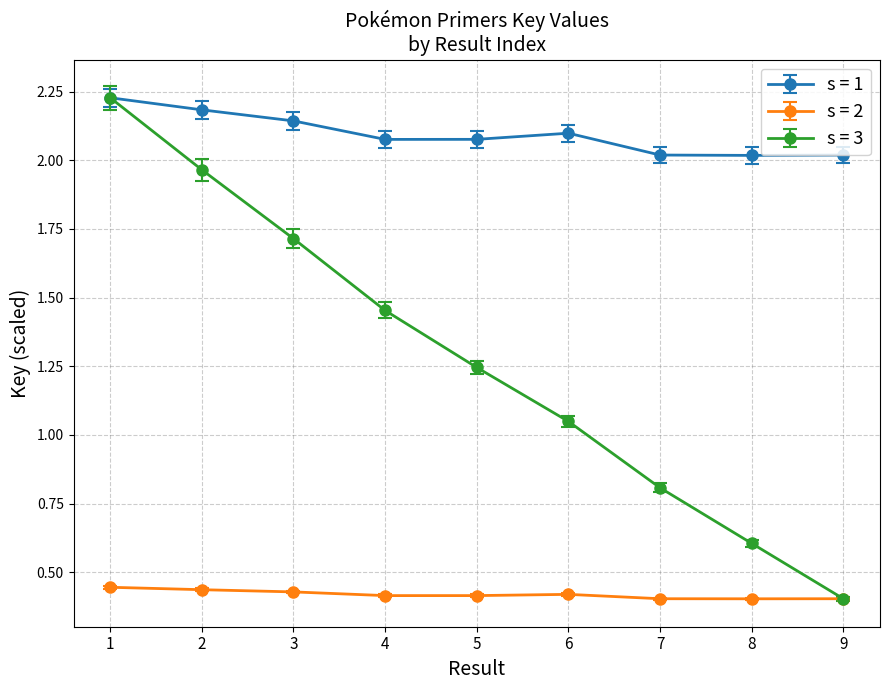

Which series changed the most between 1 and 3?

s = 3